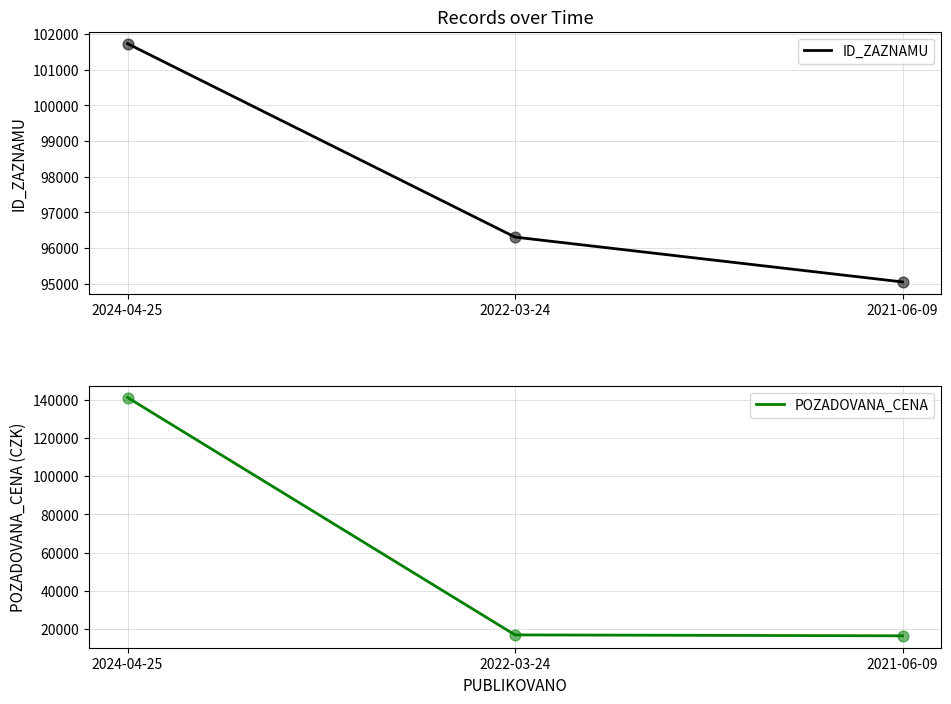

Which series contains the highest Y value?

POZADOVANA_CENA